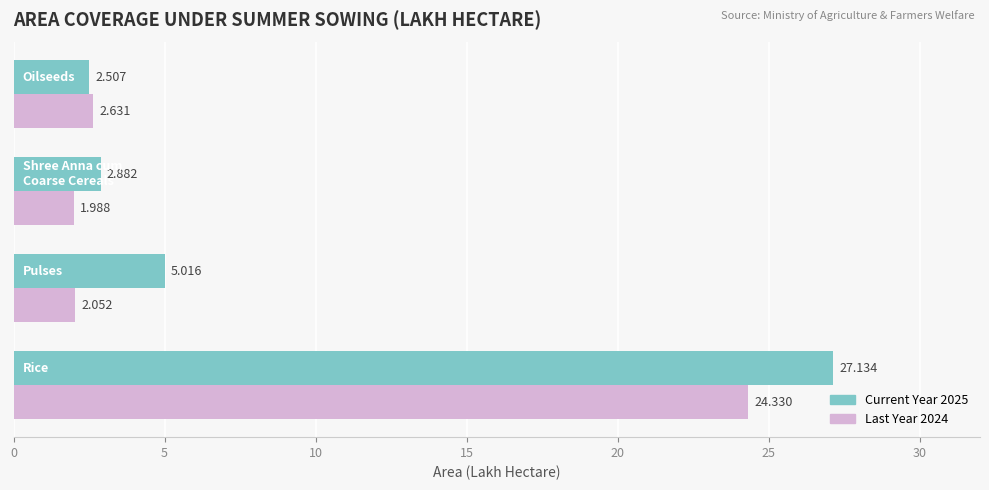

Which series has the largest total across all categories?

Current Year 2025